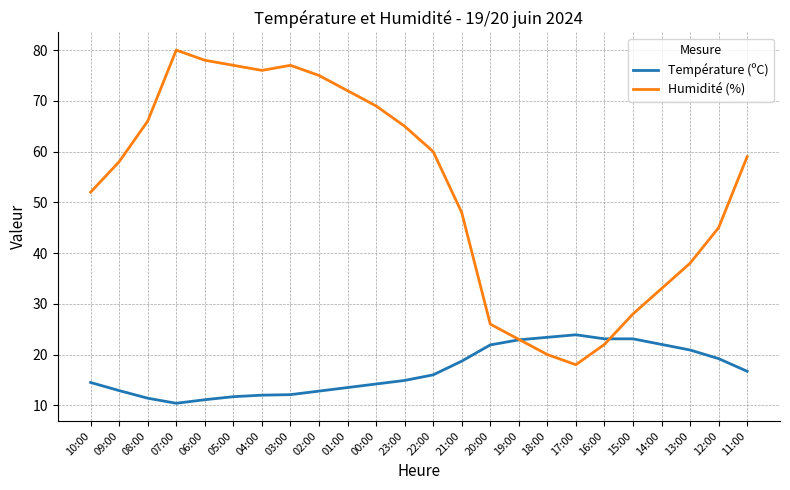

What is the highest value of the Humidité (%) series?

80.0